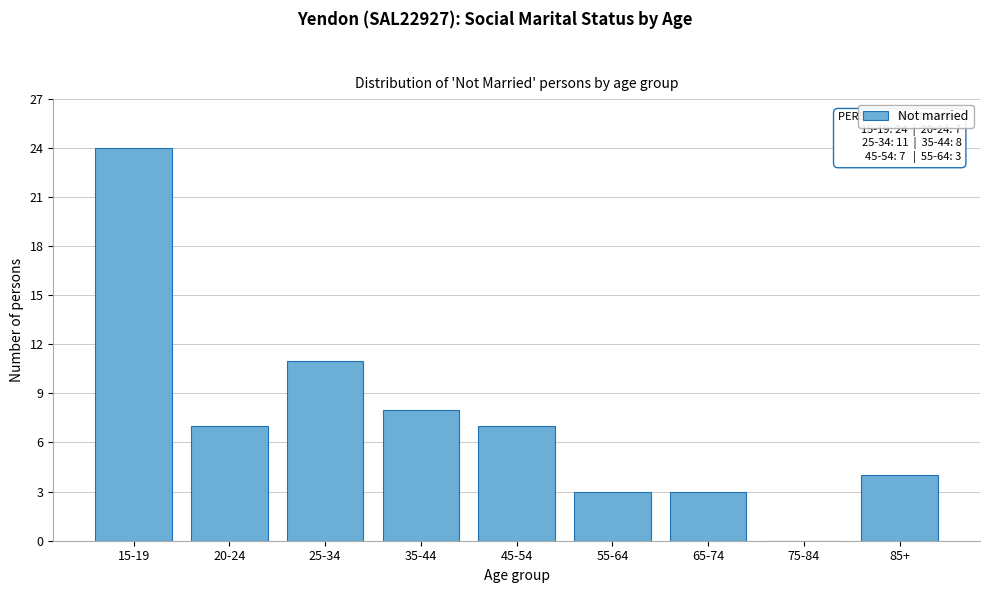

Reading right to left, extract all data points from this chart.

85+=4	75-84=0	65-74=3	55-64=3	45-54=7	35-44=8	25-34=11	20-24=7	15-19=24